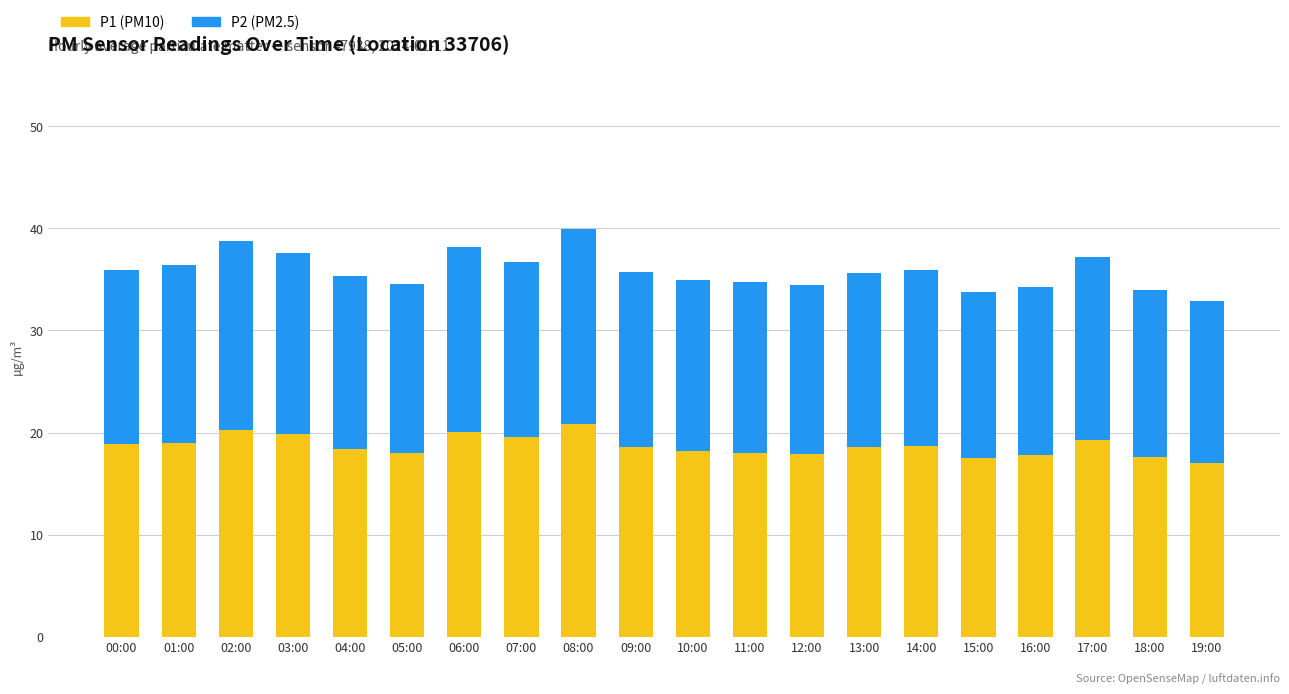

What is the total value across all series at 01:00?

36.4